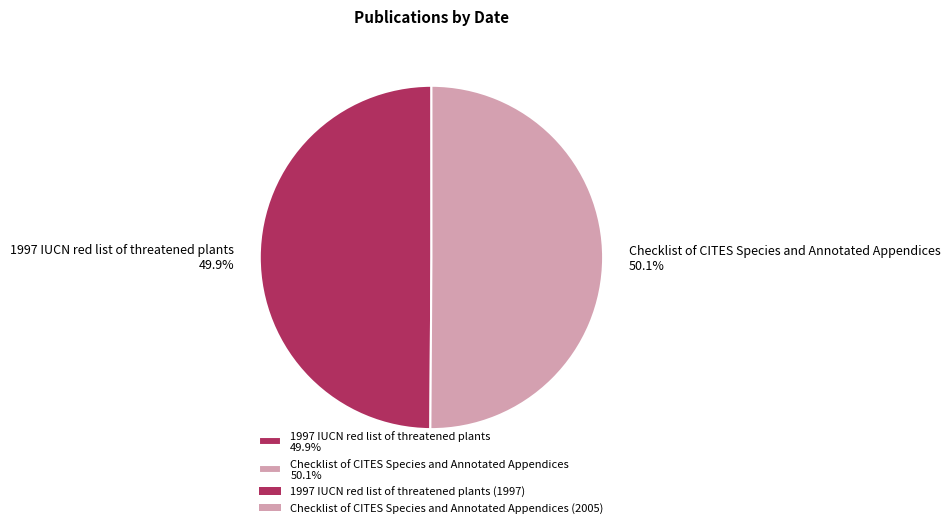

How many slices are in this pie chart?

2